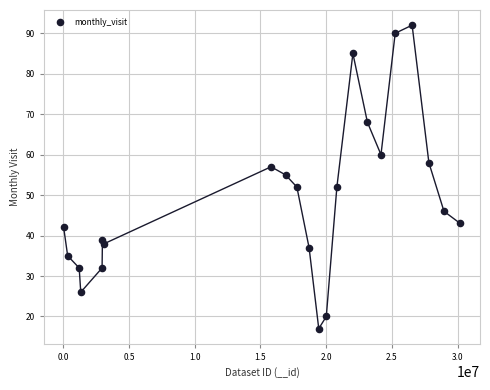

What Y value in the scatter plot is closest to 54?

55